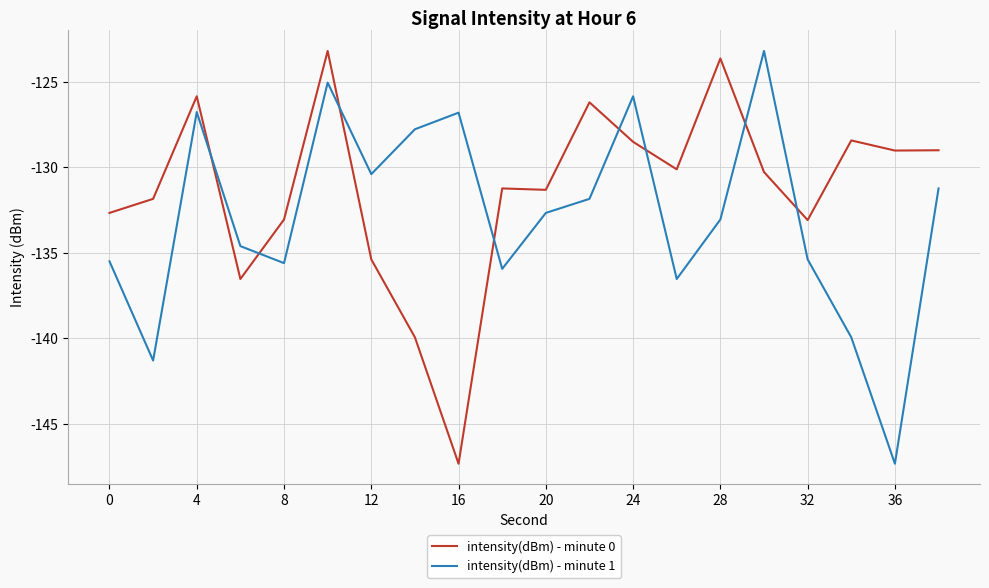

Rank the series by their average value, from lowest to highest.

intensity(dBm) - minute 1, intensity(dBm) - minute 0